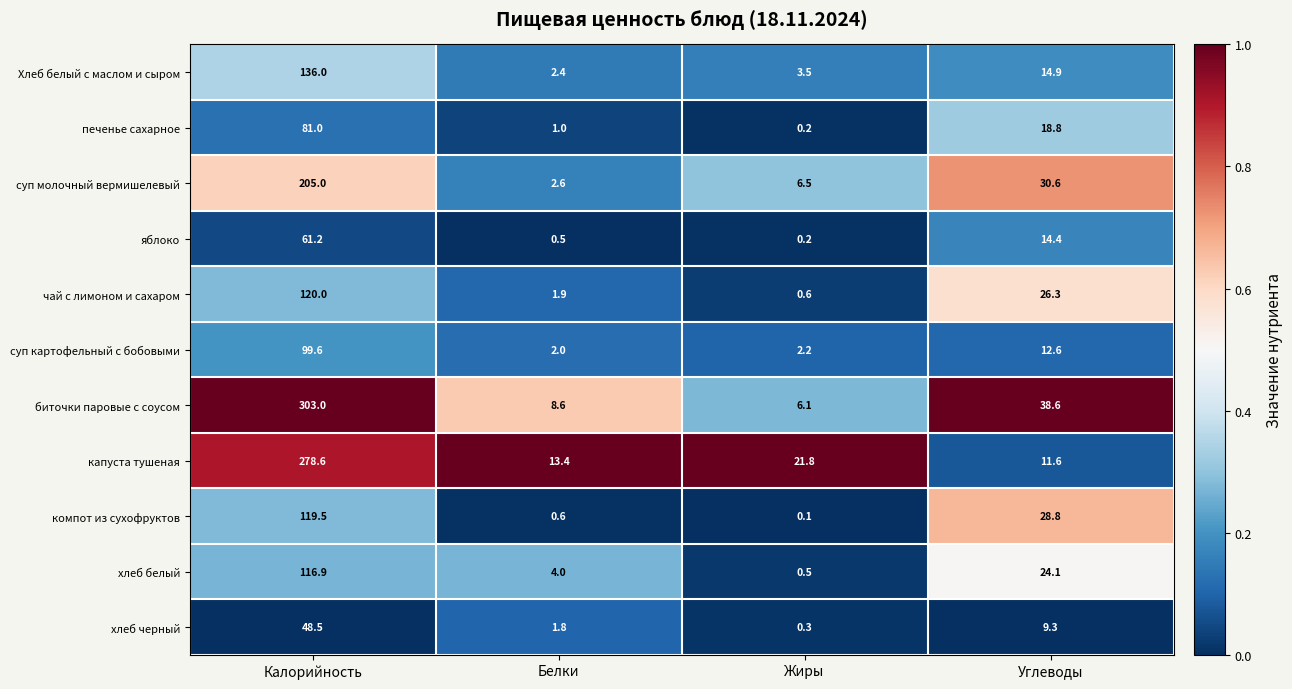

At which category is the sum across all series the highest?

Калорийность